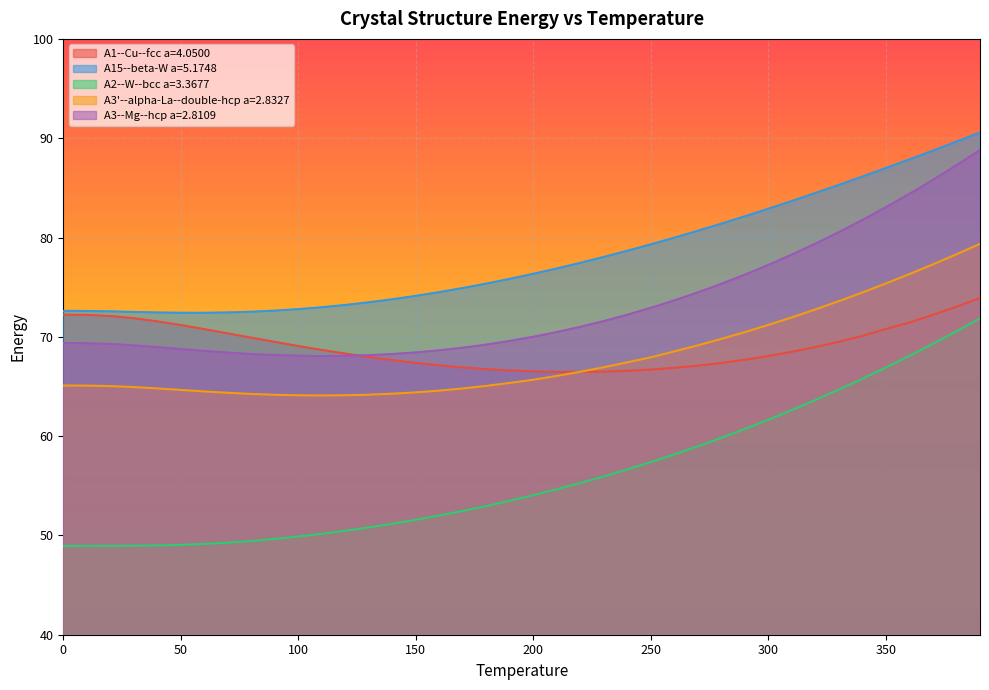

Reading left to right, what are all the values shown in this chart?

A1--Cu--fcc a=4.0500: 0.0=72.2	10.0=72.2	20.0=72.1	30.0=71.9	40.0=71.6	50.0=71.2	60.0=70.8	70.0=70.3	80.0=69.9	90.0=69.5	100.0=69.1	110.0=68.7	120.0=68.3	130.0=68.0	140.0=67.7	150.0=67.4	160.0=67.1	170.0=66.9	180.0=66.7	190.0=66.6	200.0=66.5	210.0=66.5	220.0=66.5	230.0=66.5	240.0=66.6	250.0=66.7	260.0=66.9	270.0=67.1	280.0=67.4	290.0=67.7	300.0=68.1	310.0=68.5	320.0=69.0	330.0=69.5	340.0=70.1	350.0=70.8	360.0=71.4	370.0=72.2	380.0=73.0	390.0=73.9
A15--beta-W a=5.1748: 0.0=72.6	10.0=72.6	20.0=72.6	30.0=72.5	40.0=72.5	50.0=72.4	60.0=72.4	70.0=72.5	80.0=72.5	90.0=72.6	100.0=72.8	110.0=73.0	120.0=73.2	130.0=73.5	140.0=73.8	150.0=74.1	160.0=74.5	170.0=74.9	180.0=75.4	190.0=75.8	200.0=76.3	210.0=76.9	220.0=77.5	230.0=78.0	240.0=78.7	250.0=79.3	260.0=80.0	270.0=80.7	280.0=81.4	290.0=82.1	300.0=82.9	310.0=83.7	320.0=84.5	330.0=85.3	340.0=86.1	350.0=87.0	360.0=87.9	370.0=88.8	380.0=89.7	390.0=90.6
A2--W--bcc a=3.3677: 0.0=48.9	10.0=48.9	20.0=49.0	30.0=49.0	40.0=49.0	50.0=49.0	60.0=49.1	70.0=49.3	80.0=49.4	90.0=49.6	100.0=49.9	110.0=50.2	120.0=50.5	130.0=50.8	140.0=51.2	150.0=51.6	160.0=52.0	170.0=52.5	180.0=53.0	190.0=53.5	200.0=54.1	210.0=54.6	220.0=55.3	230.0=55.9	240.0=56.6	250.0=57.4	260.0=58.2	270.0=59.0	280.0=59.8	290.0=60.7	300.0=61.7	310.0=62.6	320.0=63.6	330.0=64.7	340.0=65.8	350.0=66.9	360.0=68.1	370.0=69.3	380.0=70.6	390.0=71.9
A3'--alpha-La--double-hcp a=2.8327: 0.0=65.1	10.0=65.1	20.0=65.0	30.0=64.9	40.0=64.8	50.0=64.6	60.0=64.5	70.0=64.4	80.0=64.2	90.0=64.2	100.0=64.1	110.0=64.1	120.0=64.1	130.0=64.2	140.0=64.3	150.0=64.4	160.0=64.6	170.0=64.8	180.0=65.1	190.0=65.4	200.0=65.7	210.0=66.1	220.0=66.5	230.0=66.9	240.0=67.4	250.0=67.9	260.0=68.5	270.0=69.1	280.0=69.8	290.0=70.5	300.0=71.2	310.0=72.0	320.0=72.8	330.0=73.6	340.0=74.5	350.0=75.4	360.0=76.3	370.0=77.3	380.0=78.3	390.0=79.4
A3--Mg--hcp a=2.8109: 0.0=69.4	10.0=69.4	20.0=69.3	30.0=69.1	40.0=69.0	50.0=68.8	60.0=68.6	70.0=68.4	80.0=68.3	90.0=68.2	100.0=68.1	110.0=68.1	120.0=68.1	130.0=68.2	140.0=68.3	150.0=68.4	160.0=68.6	170.0=68.9	180.0=69.2	190.0=69.6	200.0=70.0	210.0=70.5	220.0=71.0	230.0=71.6	240.0=72.2	250.0=72.9	260.0=73.7	270.0=74.5	280.0=75.3	290.0=76.3	300.0=77.2	310.0=78.3	320.0=79.4	330.0=80.5	340.0=81.8	350.0=83.1	360.0=84.4	370.0=85.8	380.0=87.3	390.0=88.8